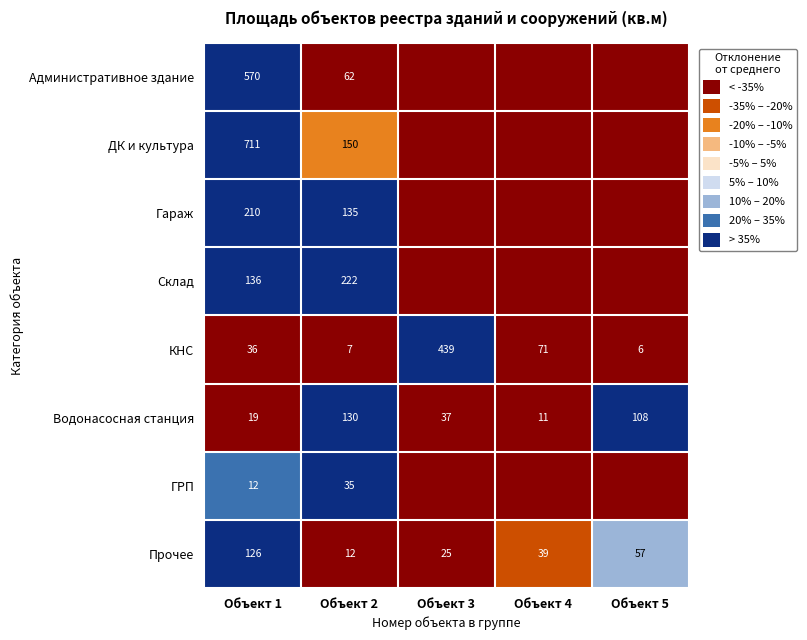

True or false: Прочее has a value of 10.3 at Объект 5.

True